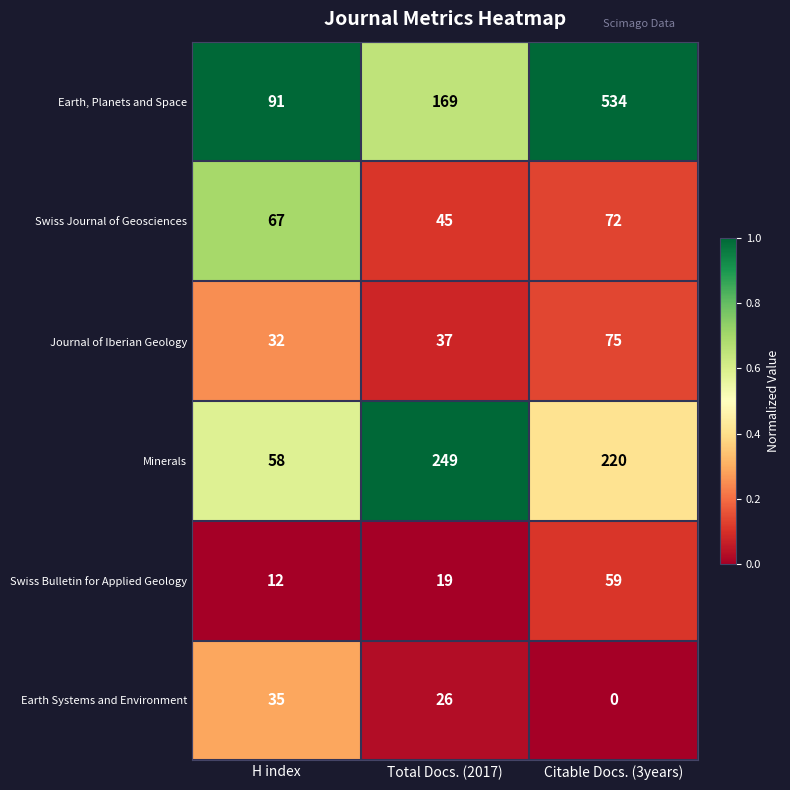

What is the difference between the maximum and second lowest values in the Swiss Journal of Geosciences series?

5